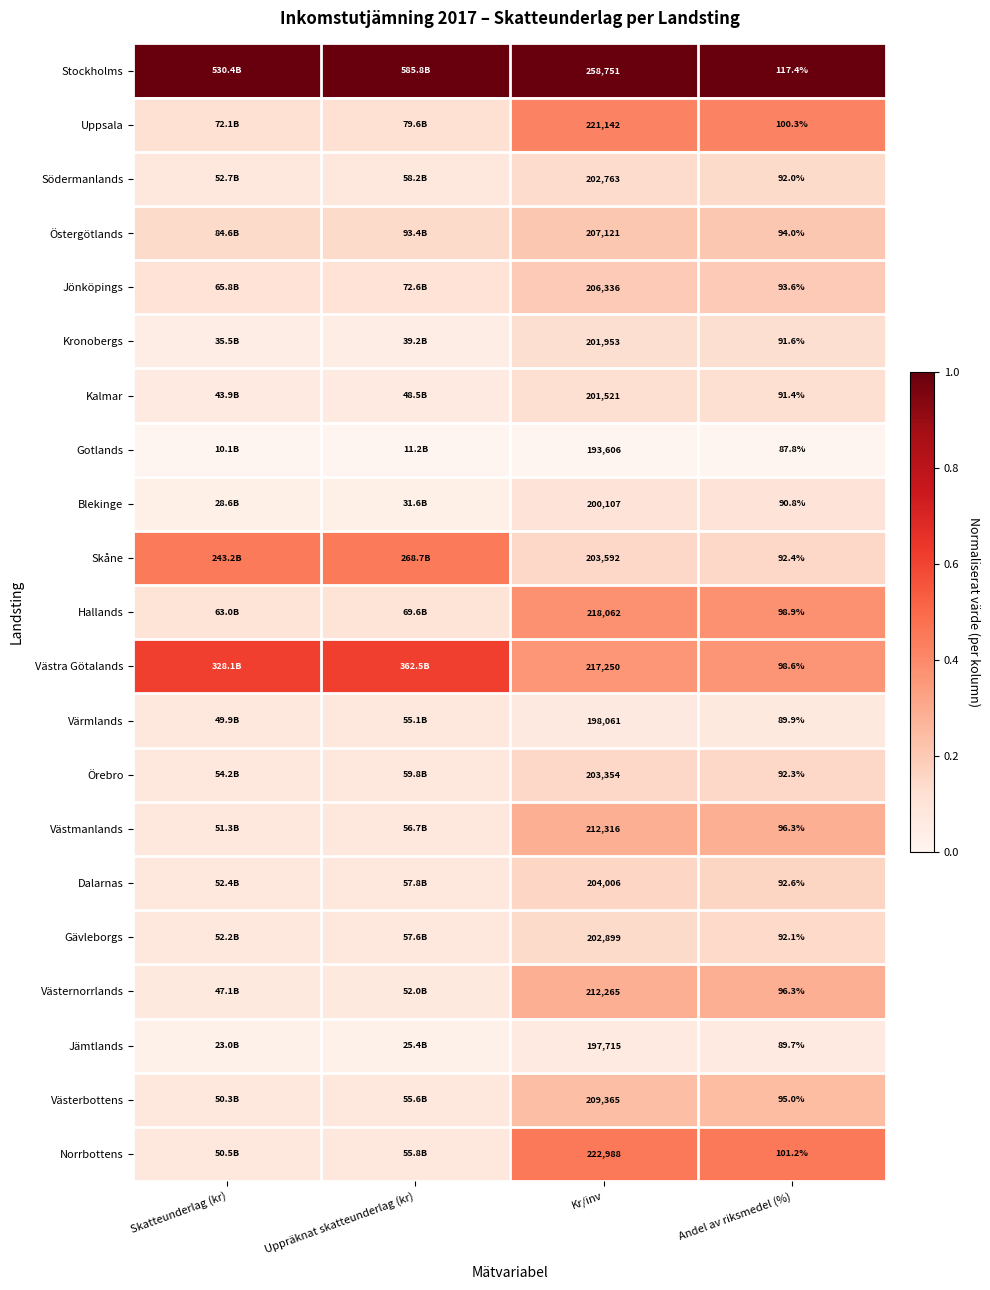

Rank the series at Kr/inv from lowest to highest value.

Gotlands, Jämtlands, Värmlands, Blekinge, Kalmar, Kronobergs, Södermanlands, Gävleborgs, Örebro, Skåne, Dalarnas, Jönköpings, Östergötlands, Västerbottens, Västernorrlands, Västmanlands, Västra Götalands, Hallands, Uppsala, Norrbottens, Stockholms